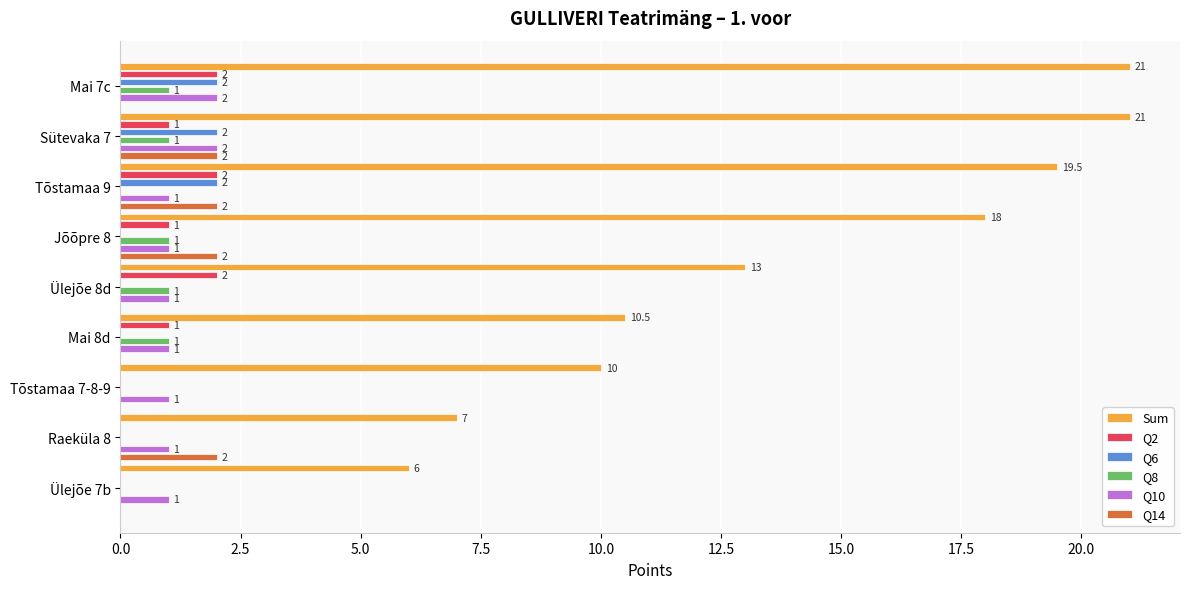

True or false: Q6 has a value of 2.0 at Mai 7c.

True